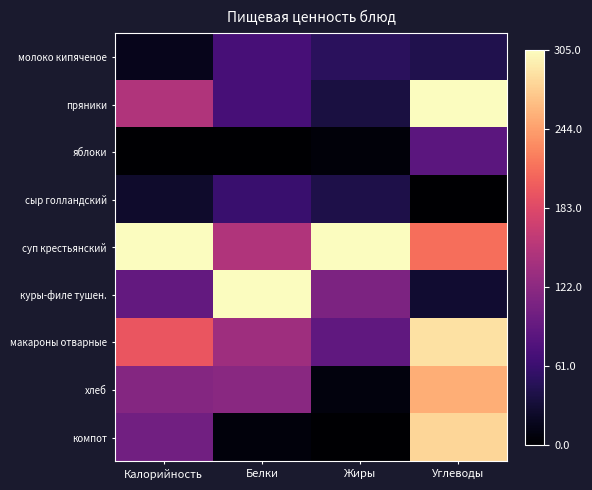

Between Калорийность and Жиры, which is larger?

Жиры